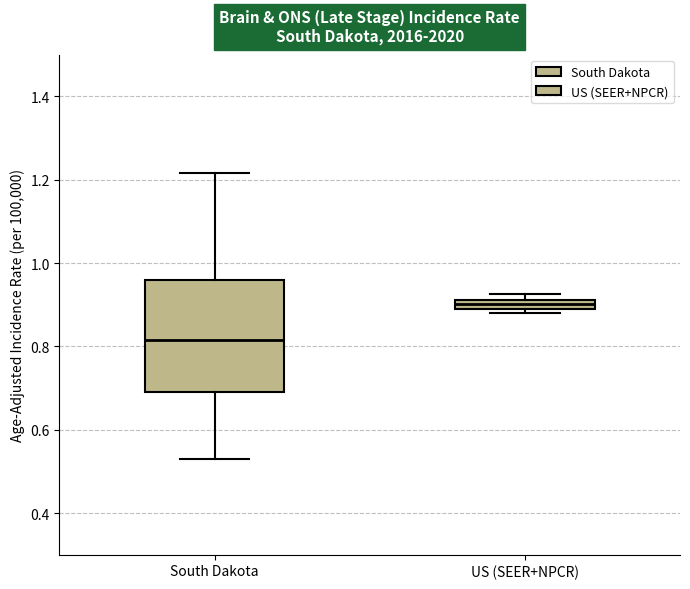

Which box has the lowest median line?

South Dakota